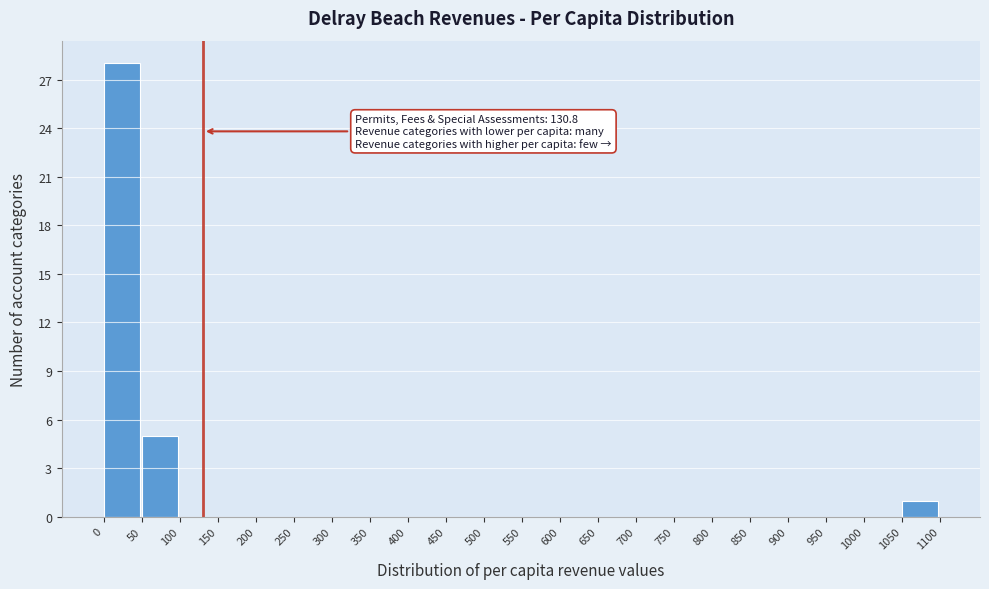

Which range on the x-axis has the tallest bar?

0 to 50